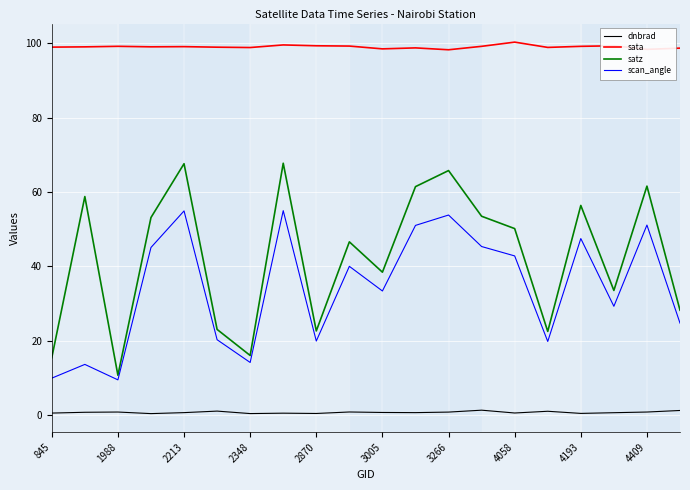

What is the highest value of the satz series?

67.7